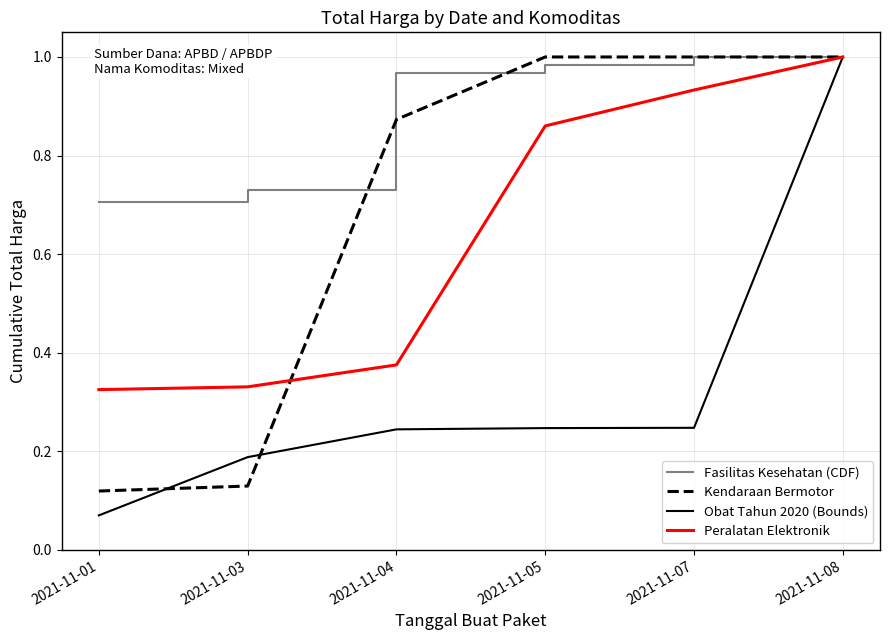

At which label is Obat Tahun 2020 (Bounds) closest to 0?

2021-11-01